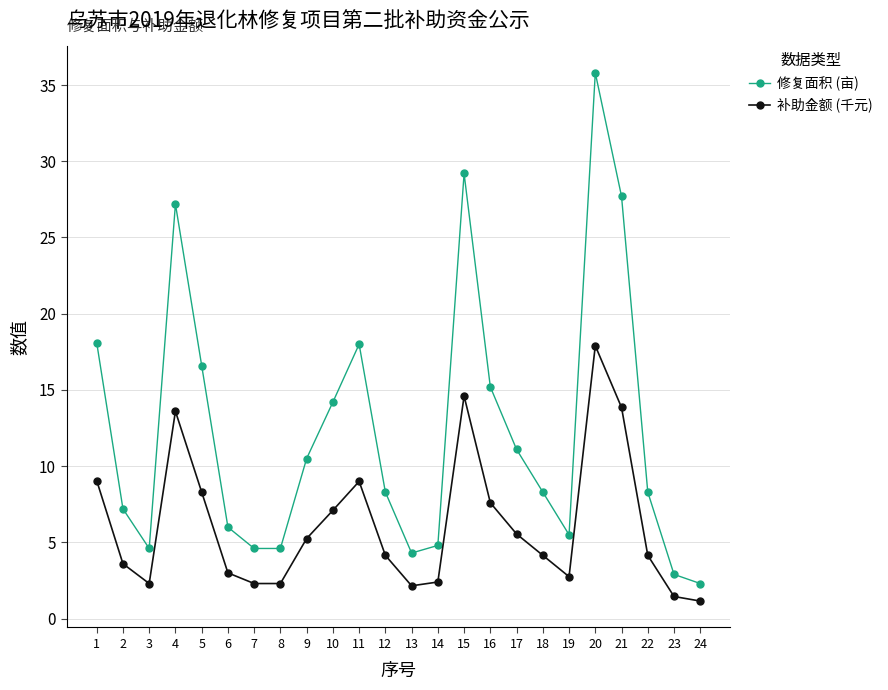

Is it true that 补助金额 (千元) equals 5.2 at 9?

True